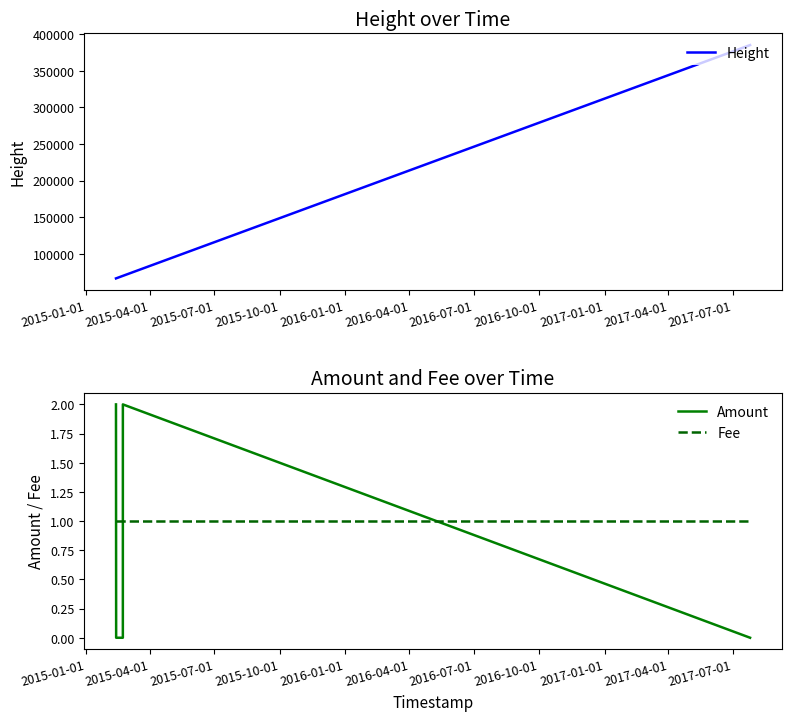

What is the value of the Height point at the 3rd from the left?

69496